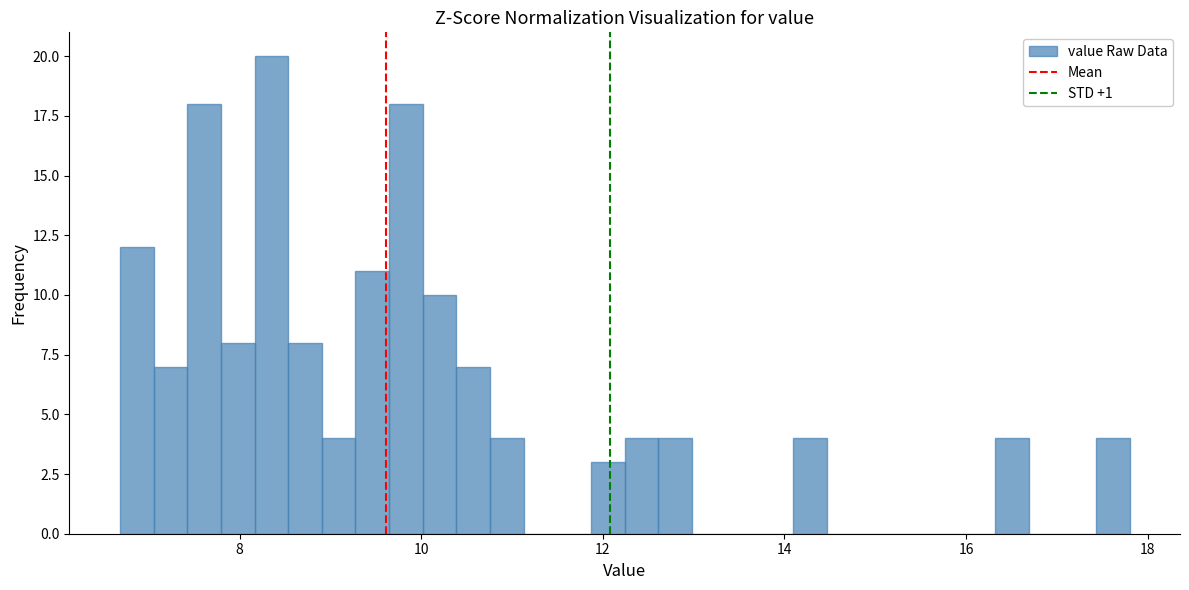

Read against the x-axis, roughly where is the centre of the tallest bar?

8.4